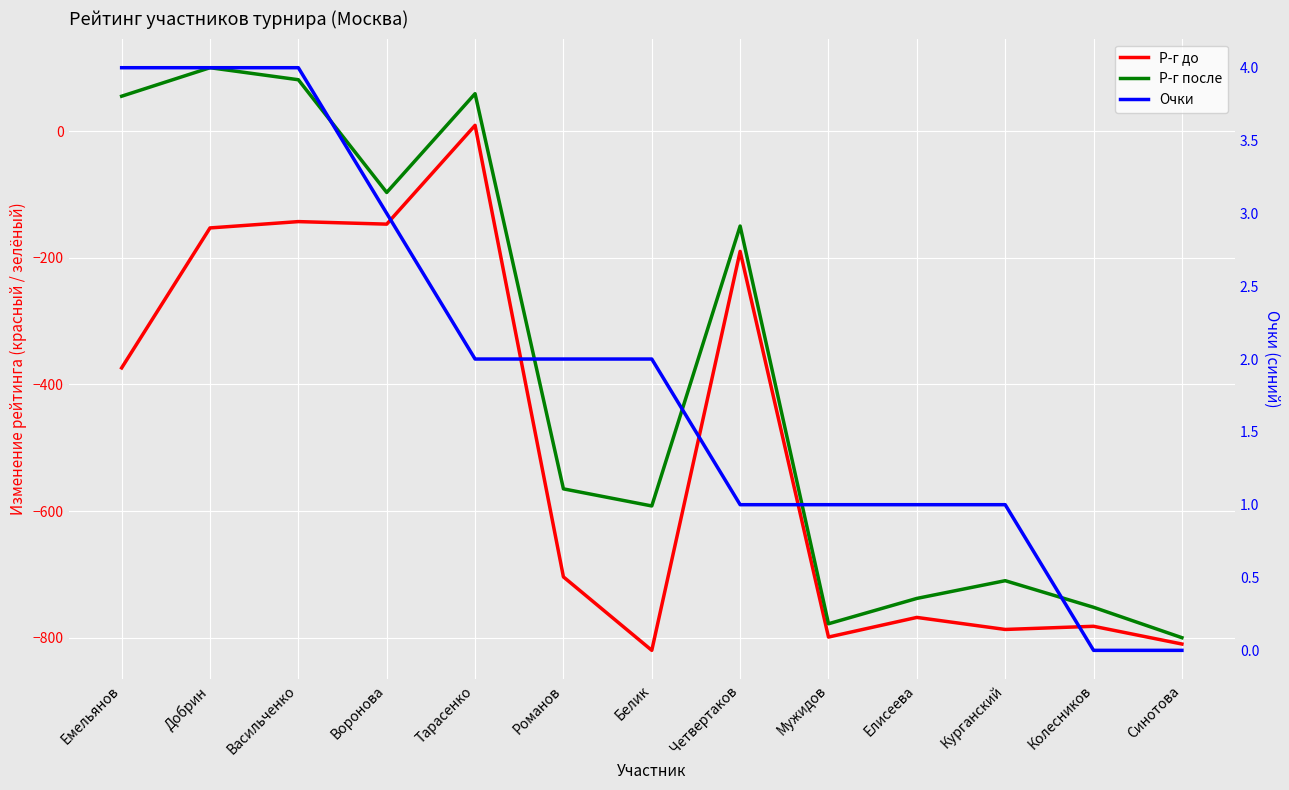

Is the value of Р-г до at Романов greater than the value of Очки at Тарасенко?

No